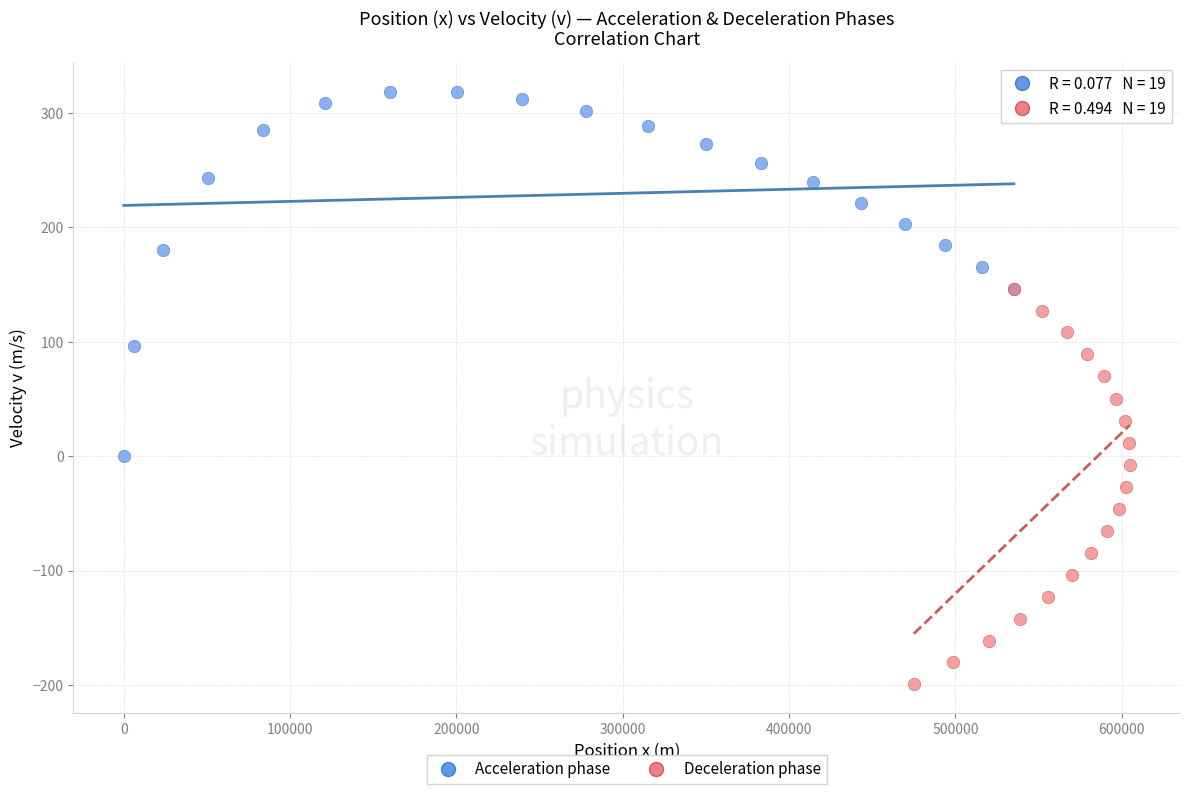

Which series contains the lowest Y value?

Deceleration phase